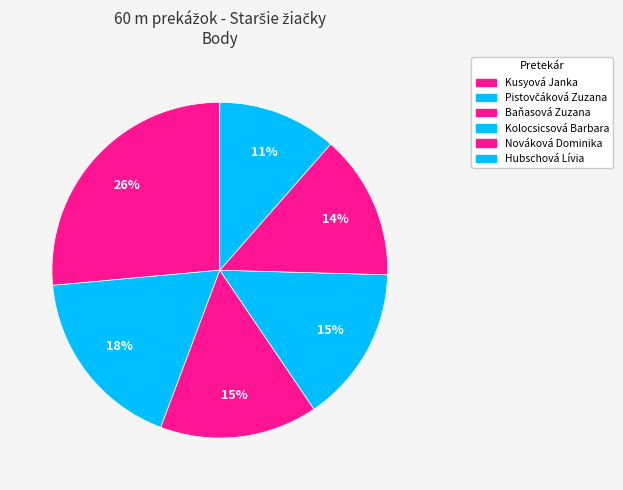

What is the change in value from Baňasová Zuzana to Kolocsicsová Barbara?

-3